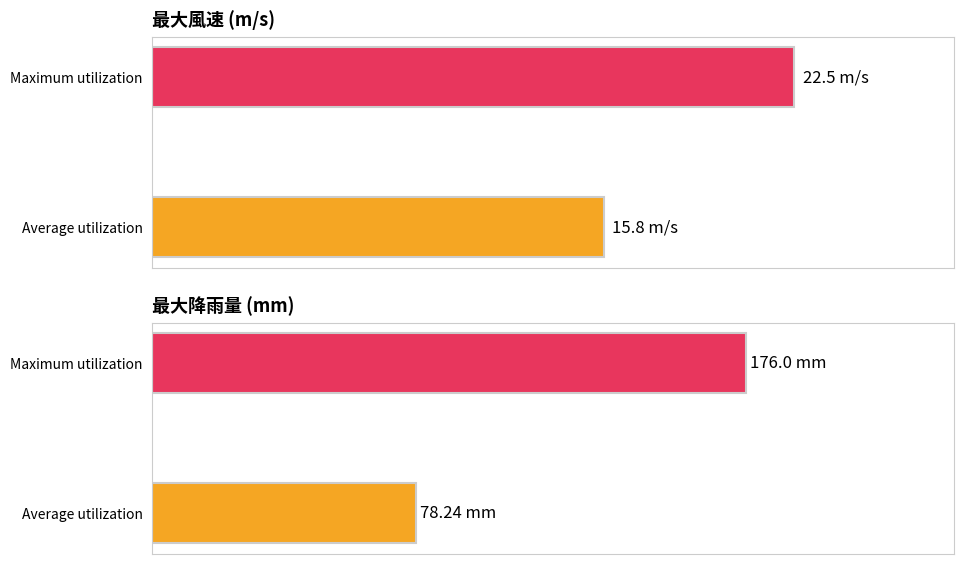

Rank the series by their maximum value, from lowest to highest.

最大風速(m/s), 最大降雨量(mm)